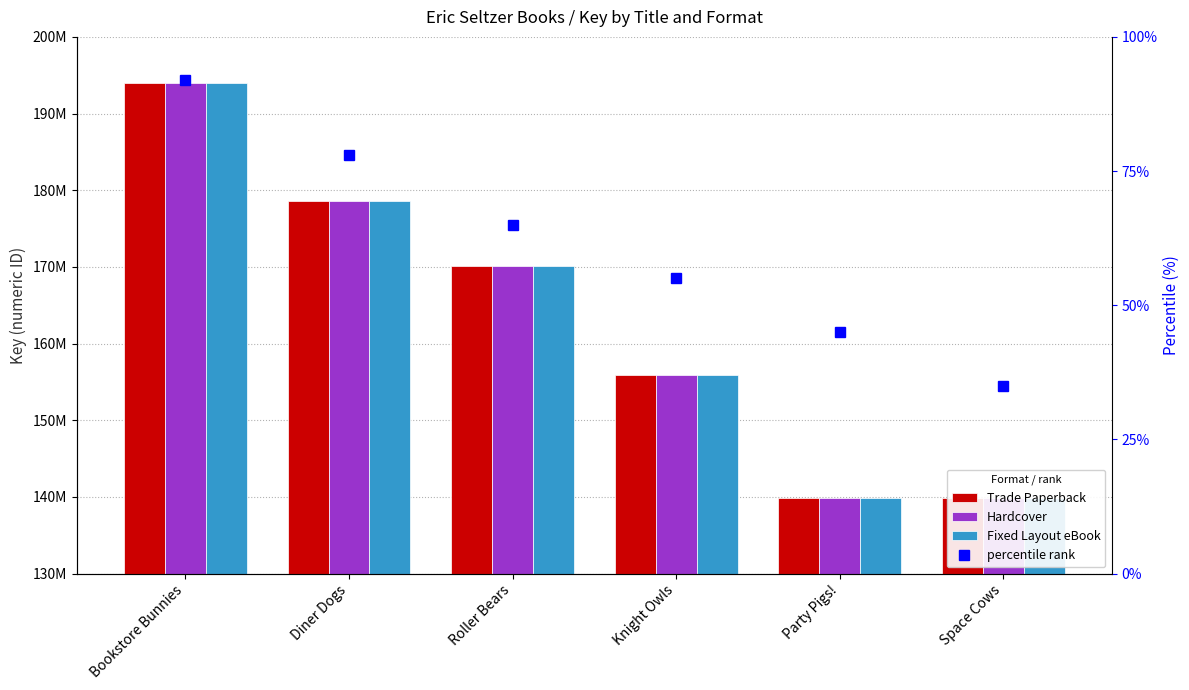

At which category is the sum across all series the highest?

Bookstore Bunnies